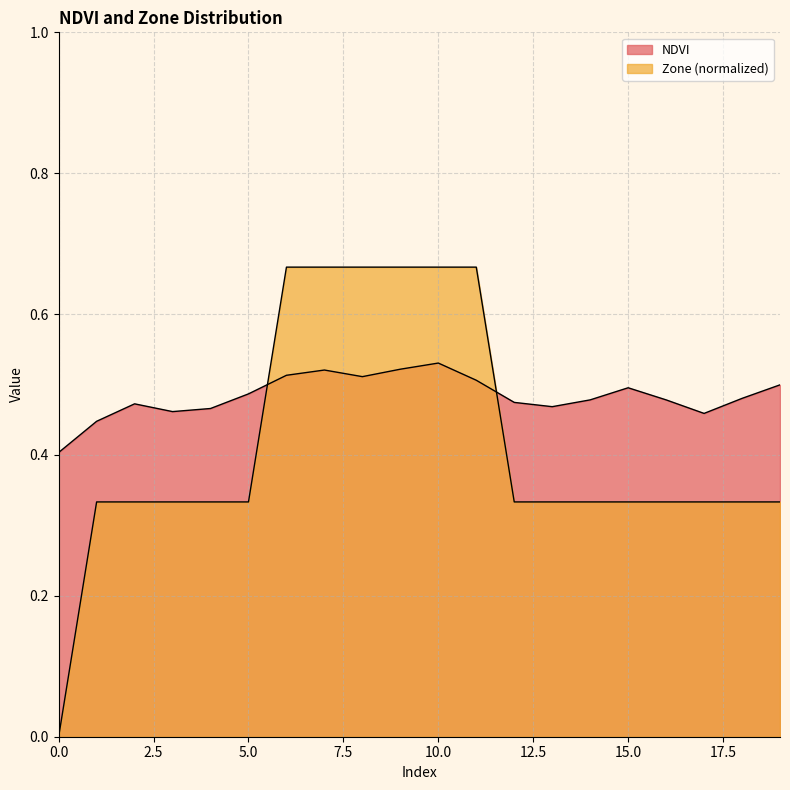

What is the total value across all series at 2?

0.8